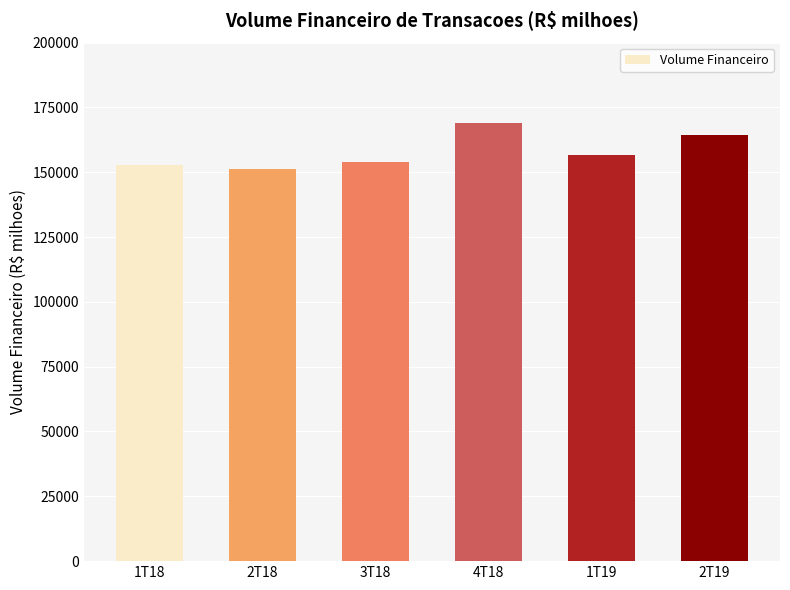

Is it true that the value at 3T18 is 153933.6?

True